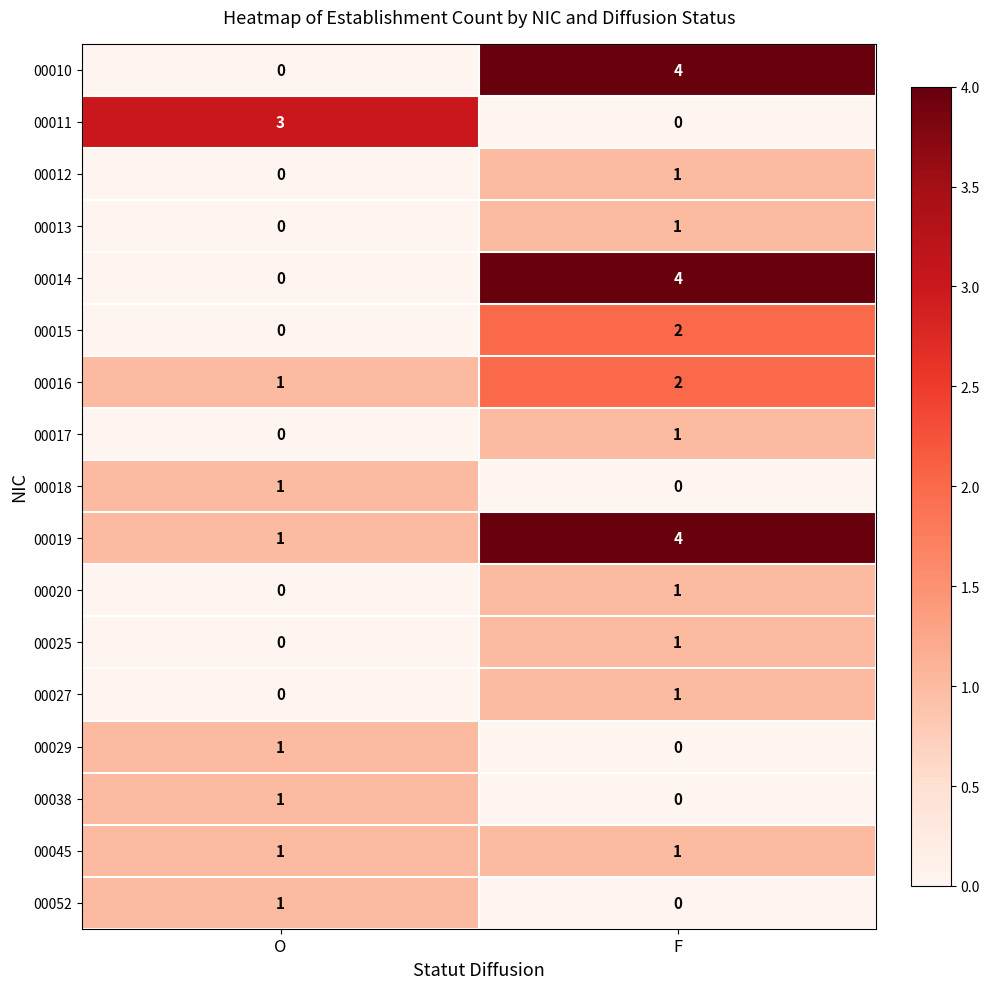

What is the spread (max minus min) of values at F?

4